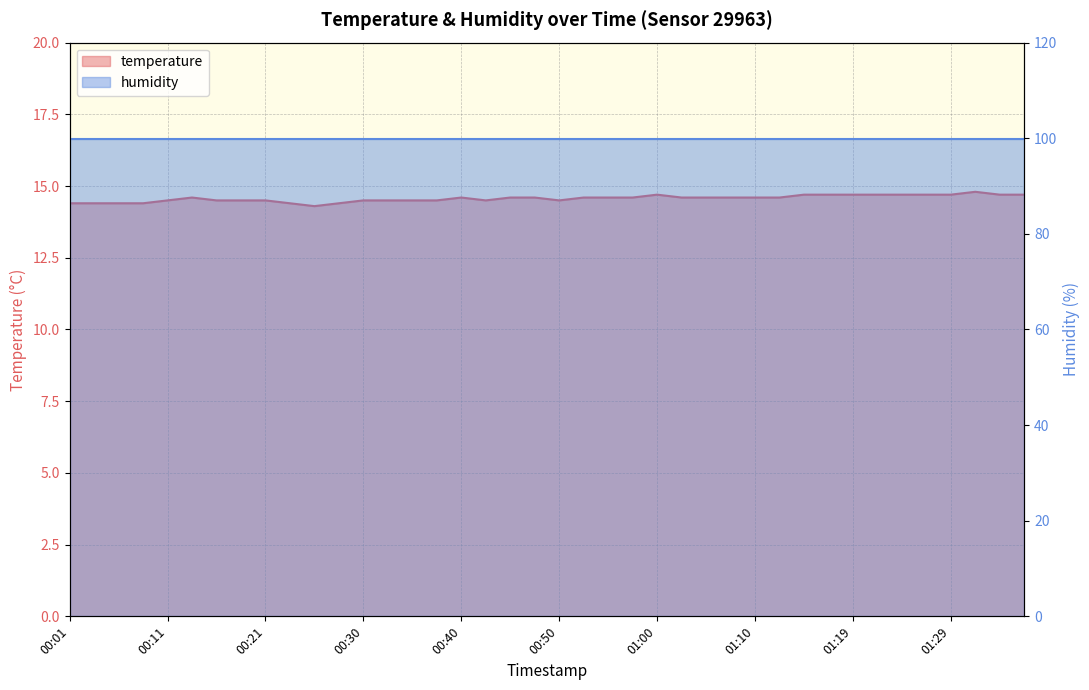

At which category does the data reach its first local peak?

00:13